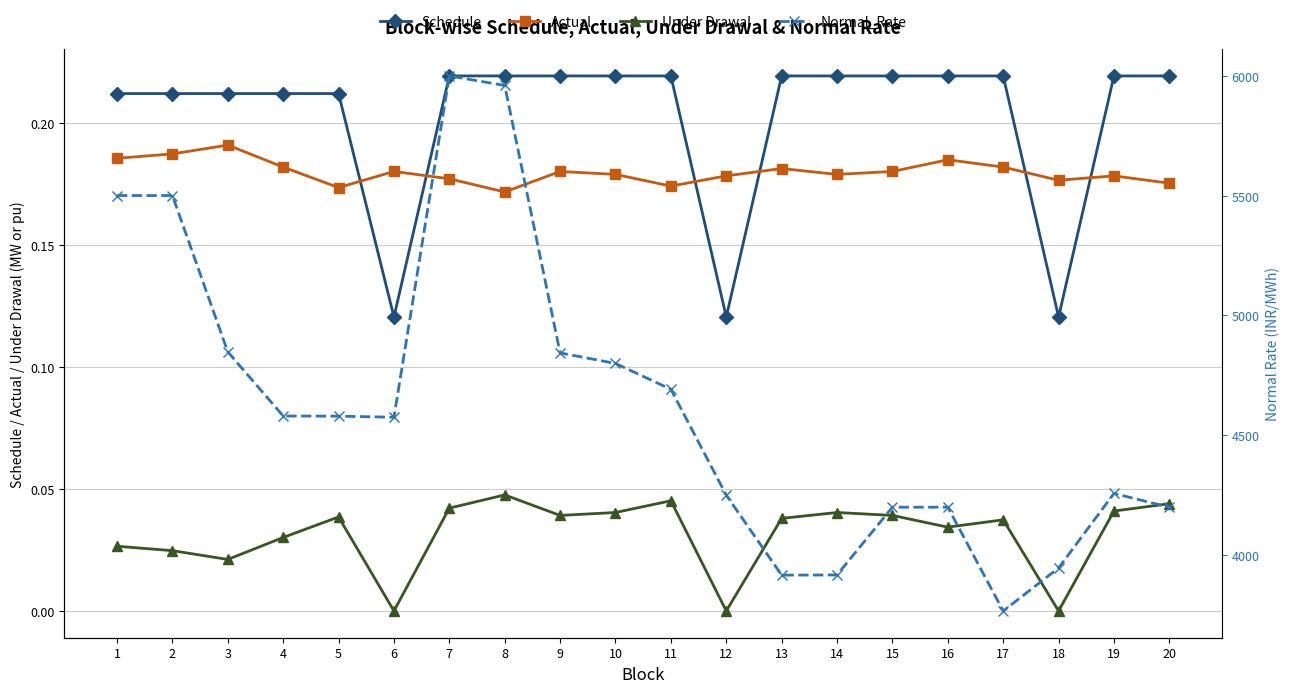

What is the average value of the Actual series?

0.2